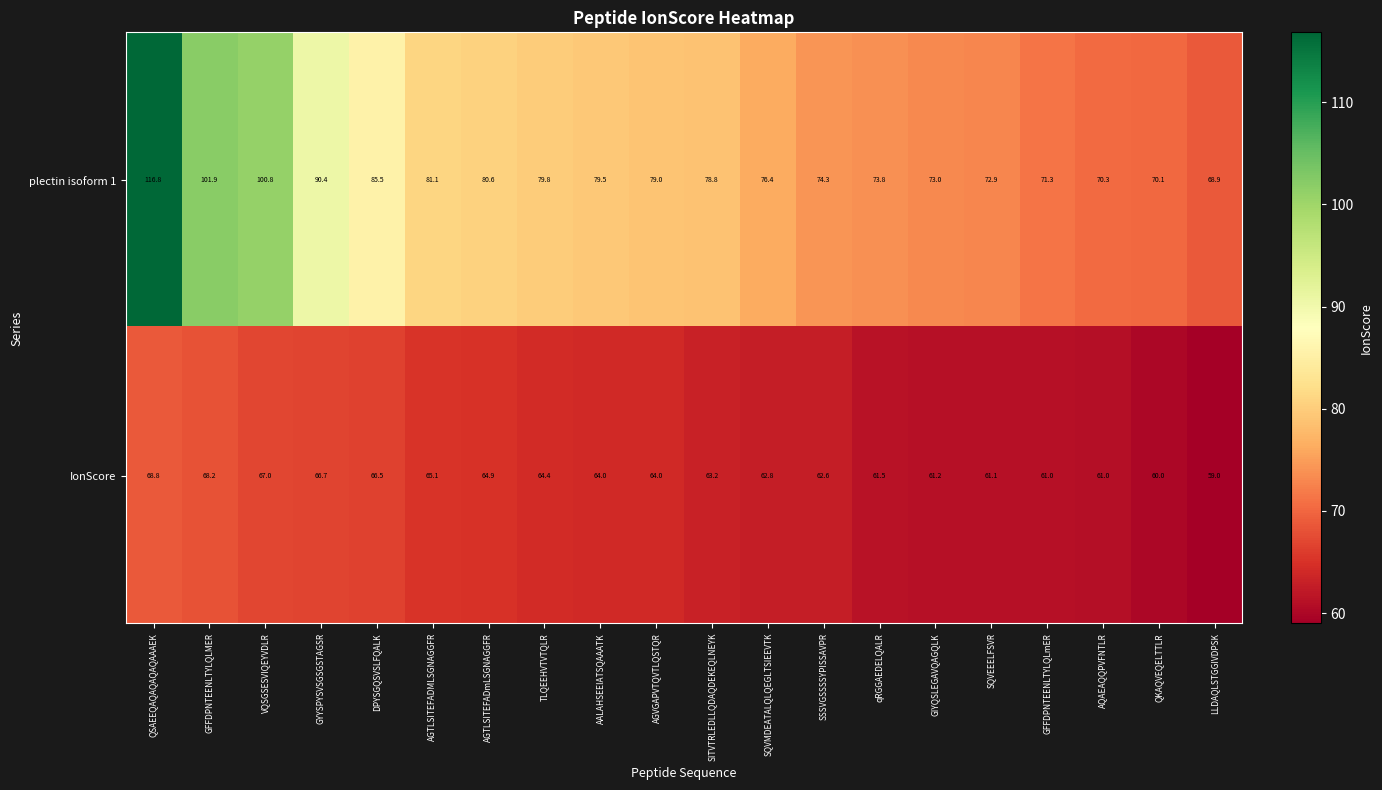

List the series in order of their peak value, lowest first.

IonScore, plectin isoform 1